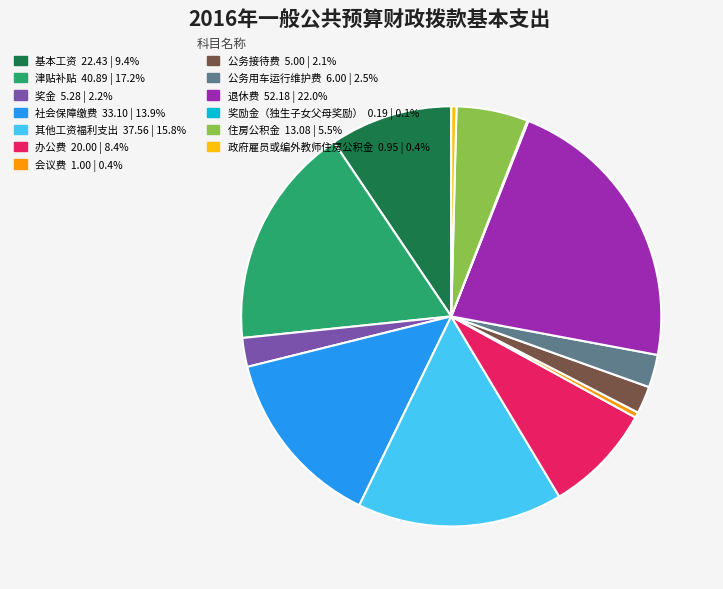

Combined, do 基本工资 and 公务接待费 account for over 50%?

No